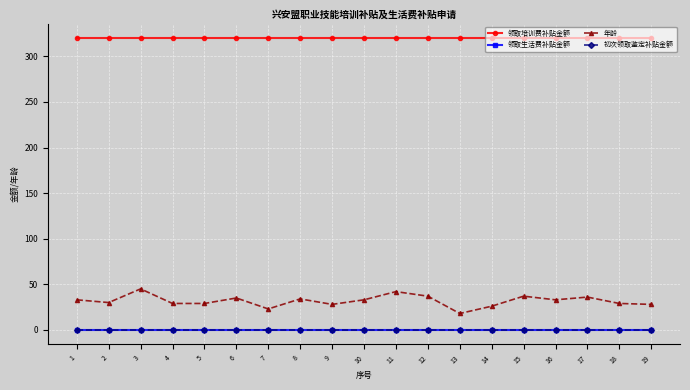

Is this an area chart (filled region under the line)?

No